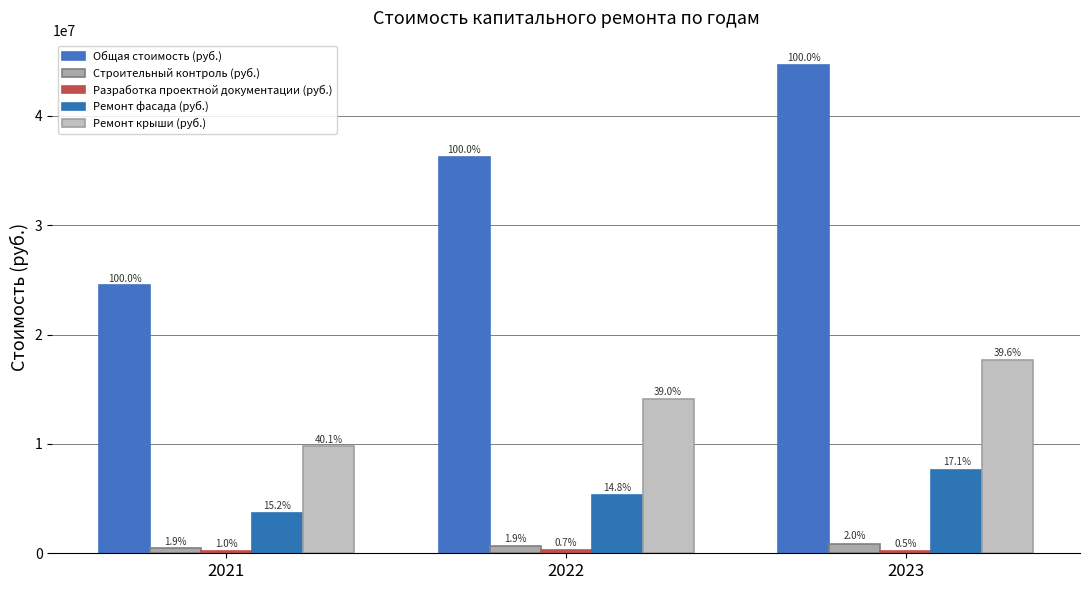

At which category does the chart reach its peak across all series?

2023